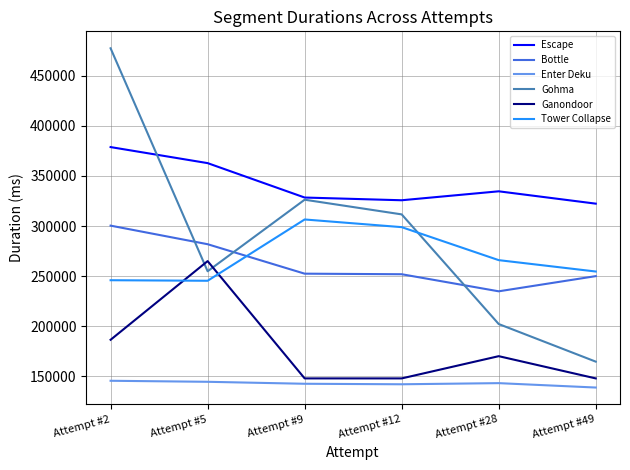

Which series ends up on top after the final intersection of Gohma and Tower Collapse?

Tower Collapse